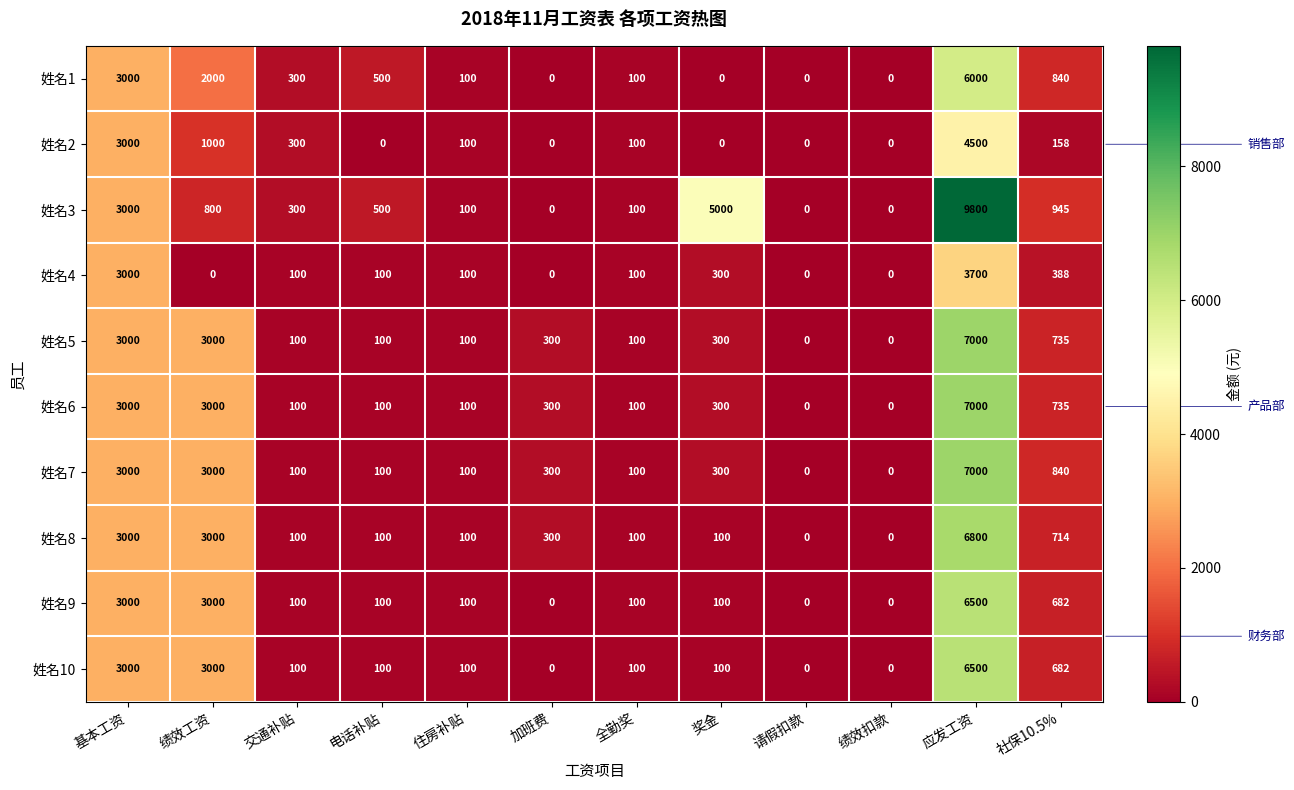

Is the value of 姓名10 at 住房补贴 greater than the value of 姓名7 at 应发工资?

No